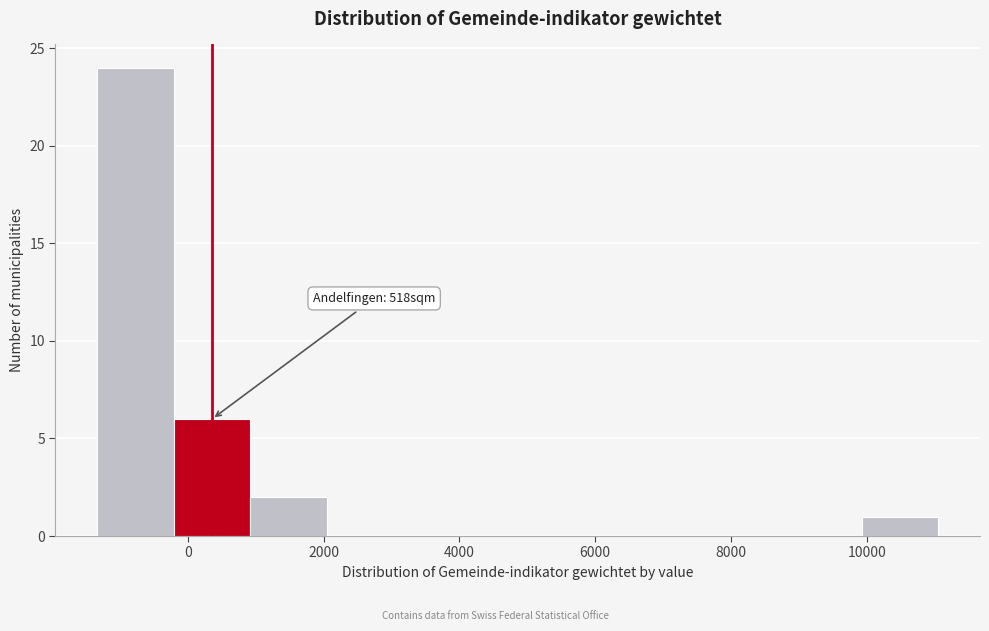

Which range on the x-axis has the tallest bar?

-1400 to -200